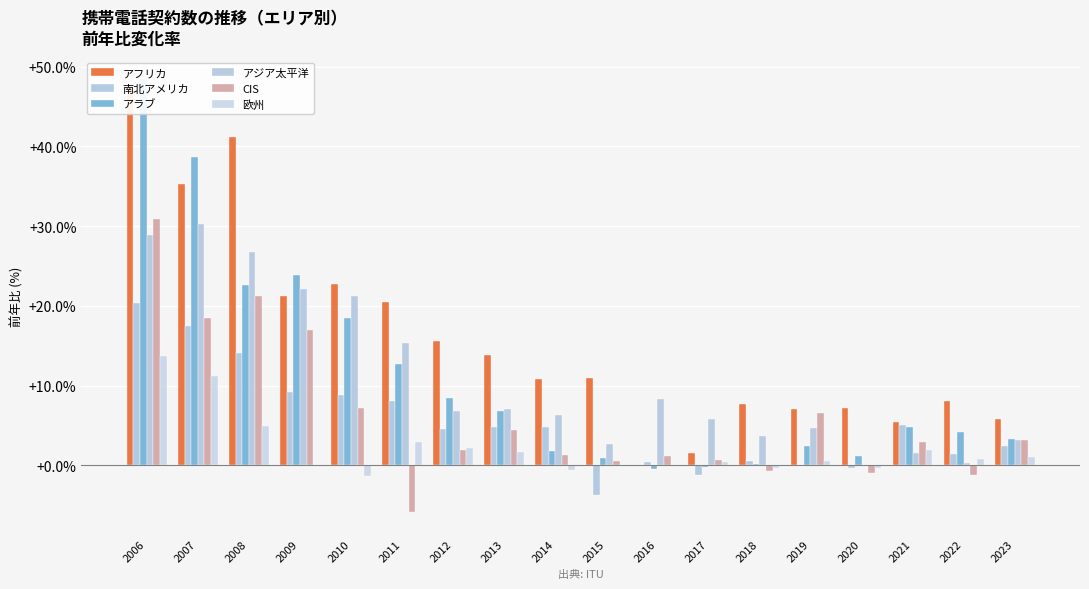

Which category has the lowest value in the 欧州 series?

2010